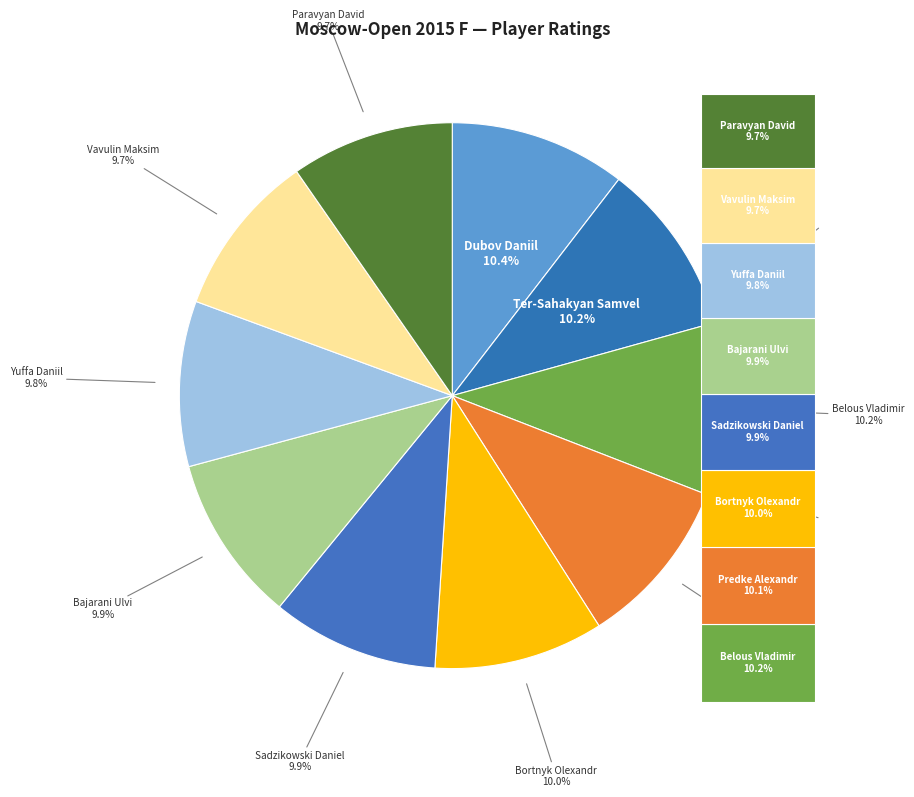

To the nearest percent, what is the average slice percentage?

10%